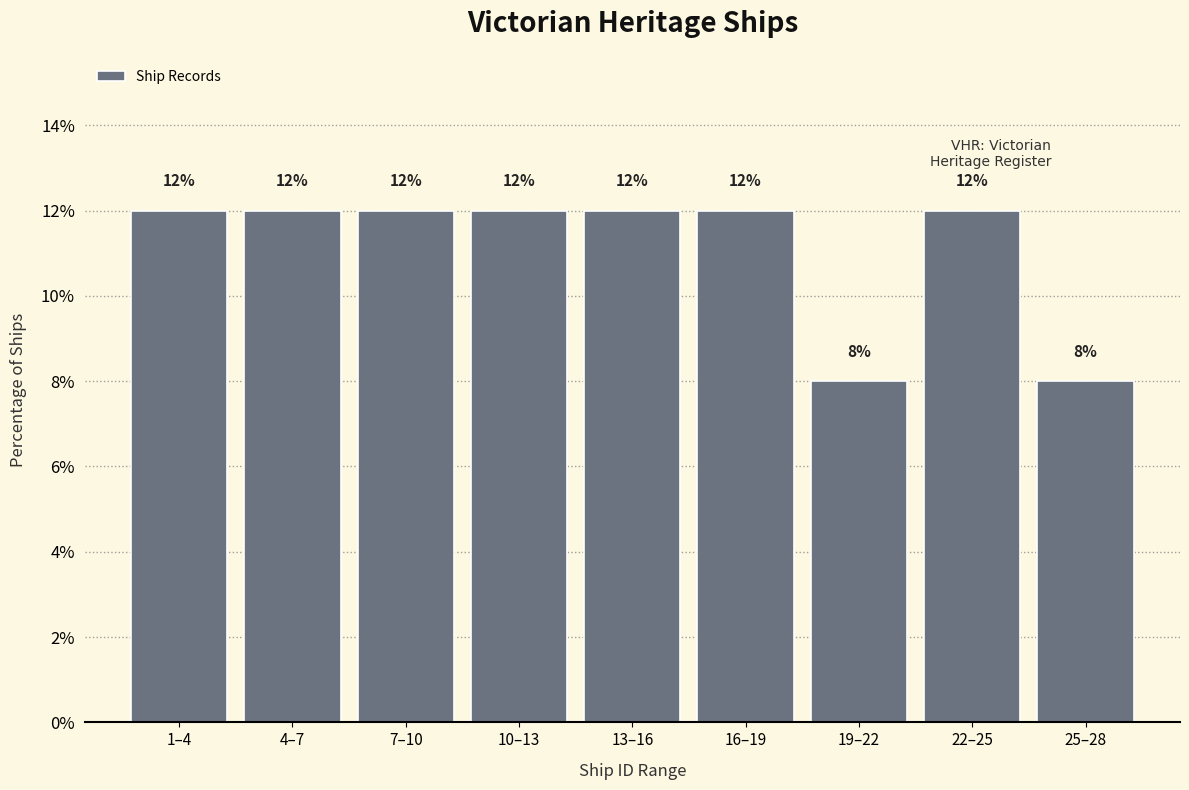

Reading left to right, extract all data points from this chart.

12	12	12	12	12	12	8	12	8